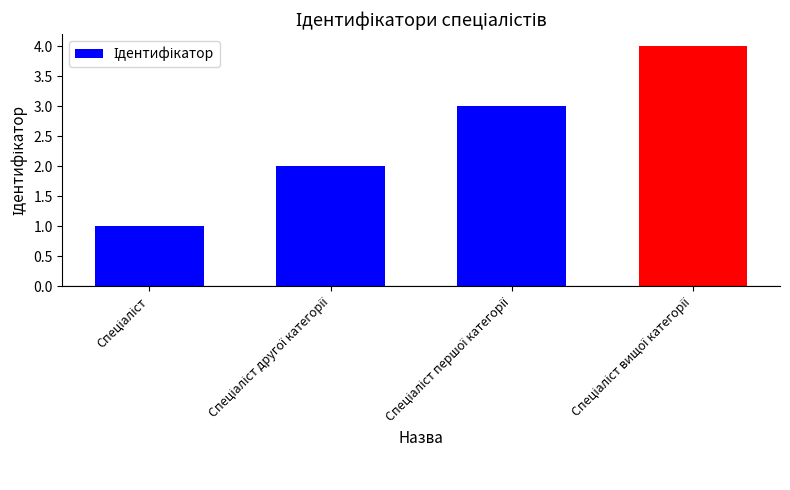

Reading right to left, what are all the values shown in this chart?

4	3	2	1